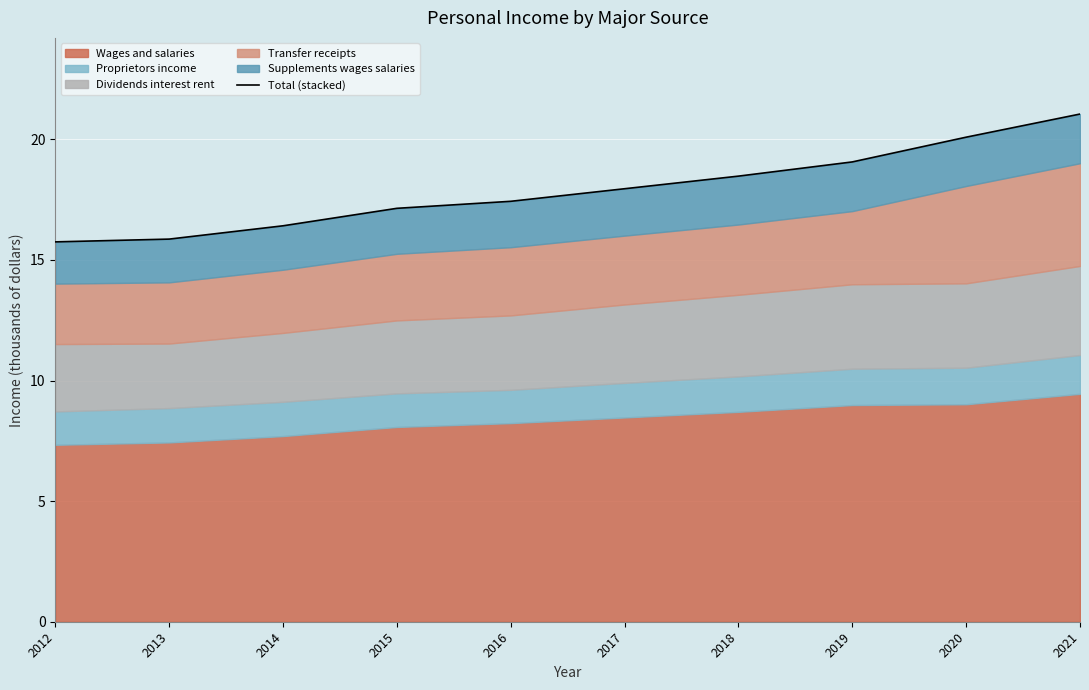

Where is the data nearest to the value 18?

2017